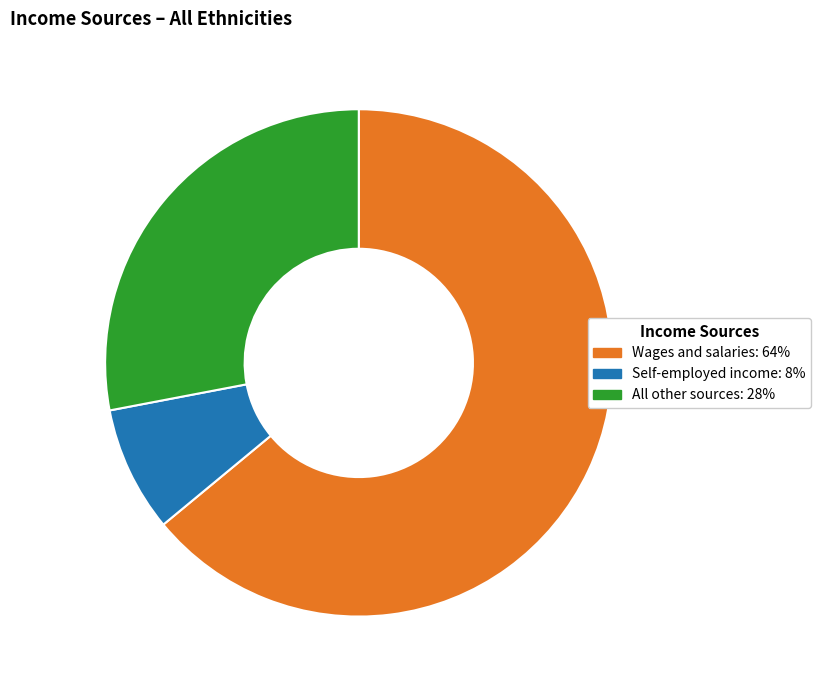

The All other sources slice represents 15% of the pie. True or false?

False